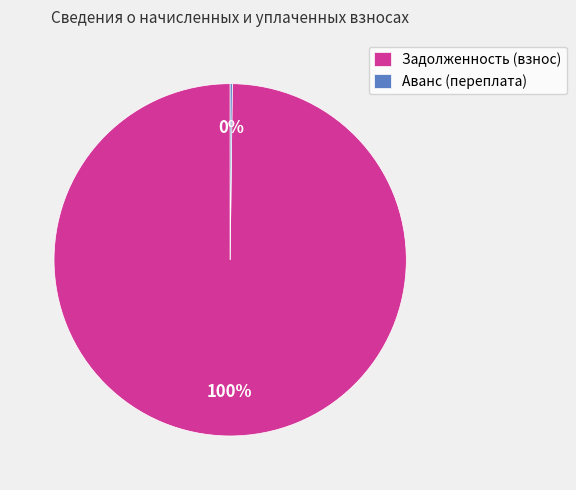

To the nearest percent, what percentage of the pie is Задолженность (взнос)?

100%